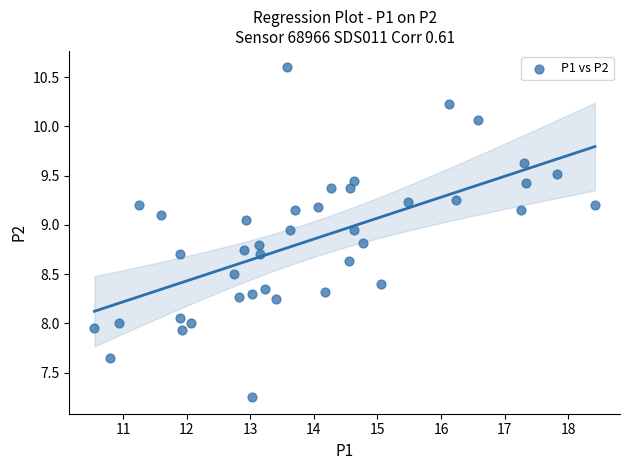

What is the range of X values (max minus min)?

7.9